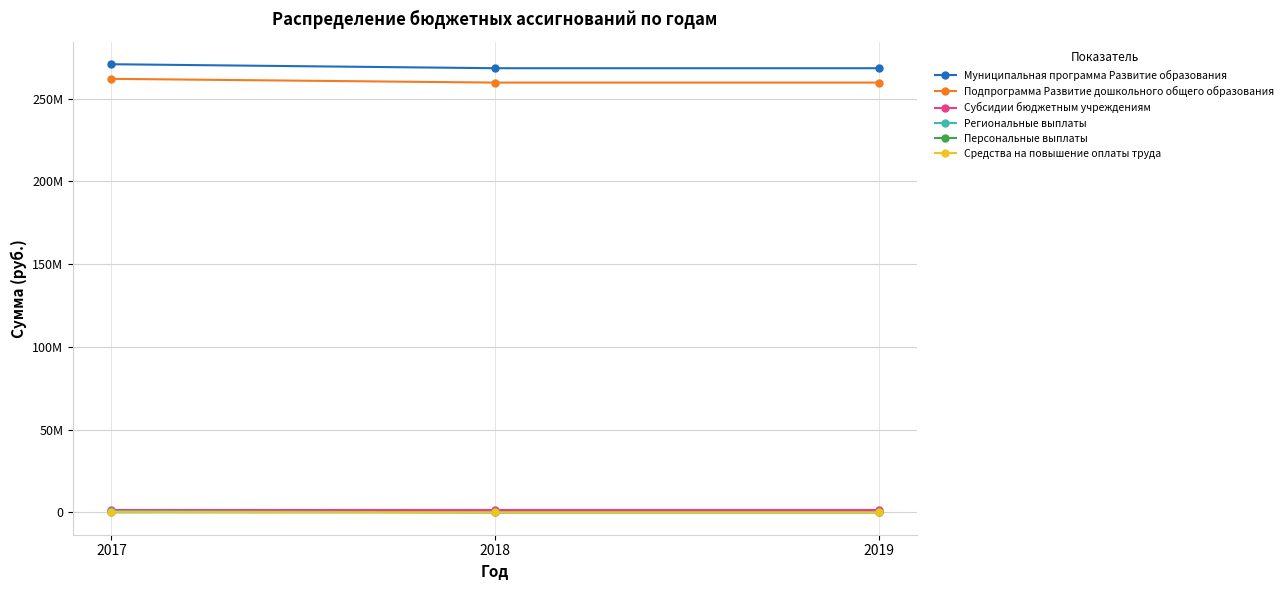

What are all the series names shown in the legend?

Муниципальная программа Развитие образования, Подпрограмма Развитие дошкольного общего образования, Субсидии бюджетным учреждениям, Региональные выплаты, Персональные выплаты, Средства на повышение оплаты труда